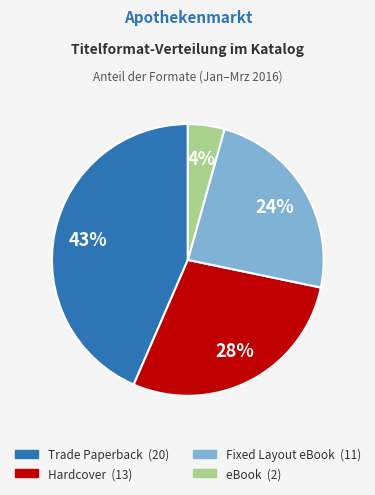

Is there any slice that represents more than half of the pie?

No